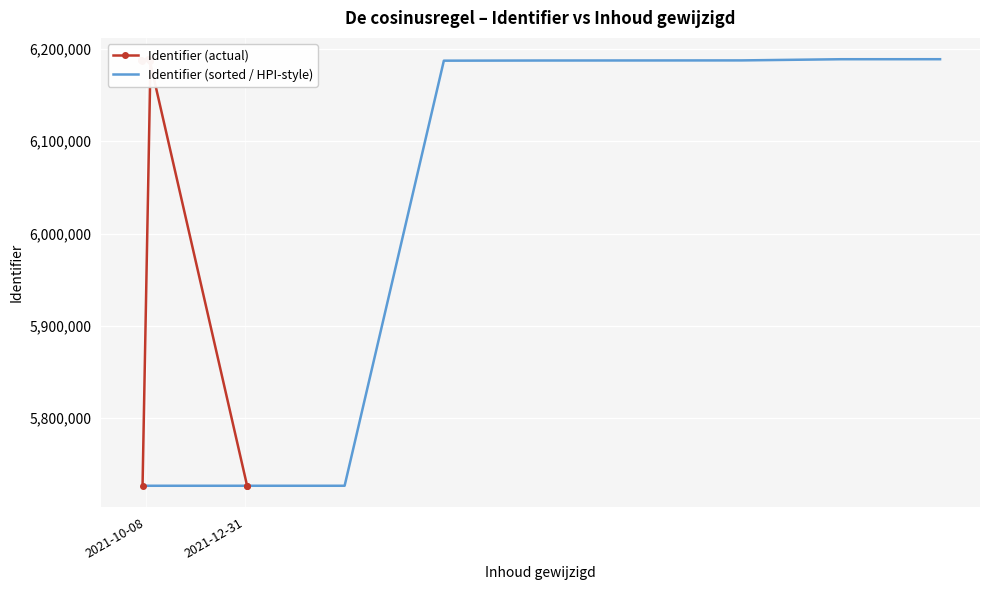

What is the total value across all series at 6?

12376475